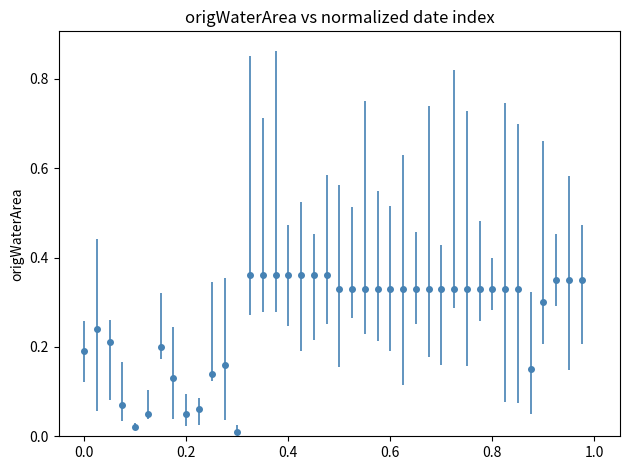

True or false: the data has more than 1 interior local peaks.

True